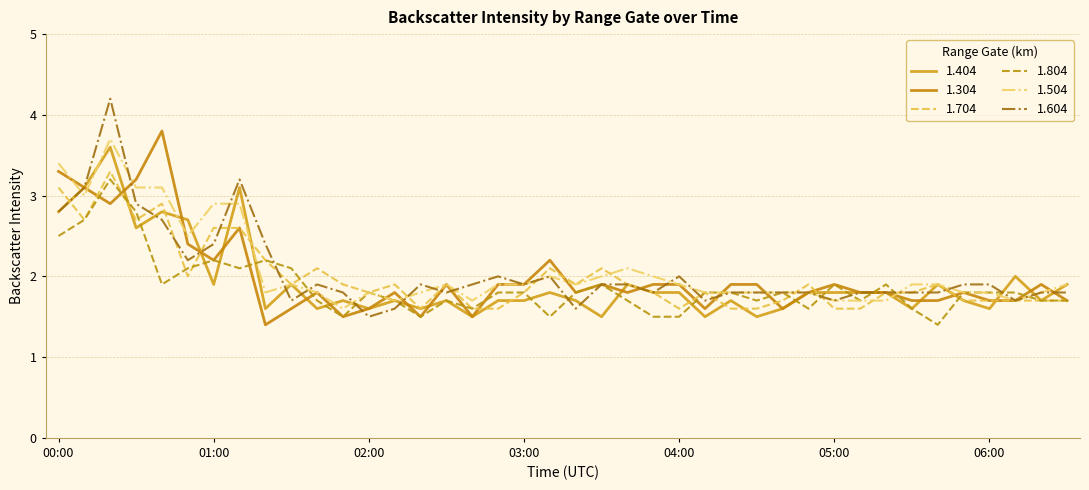

What is the sum of all 1.504 values?

83.2